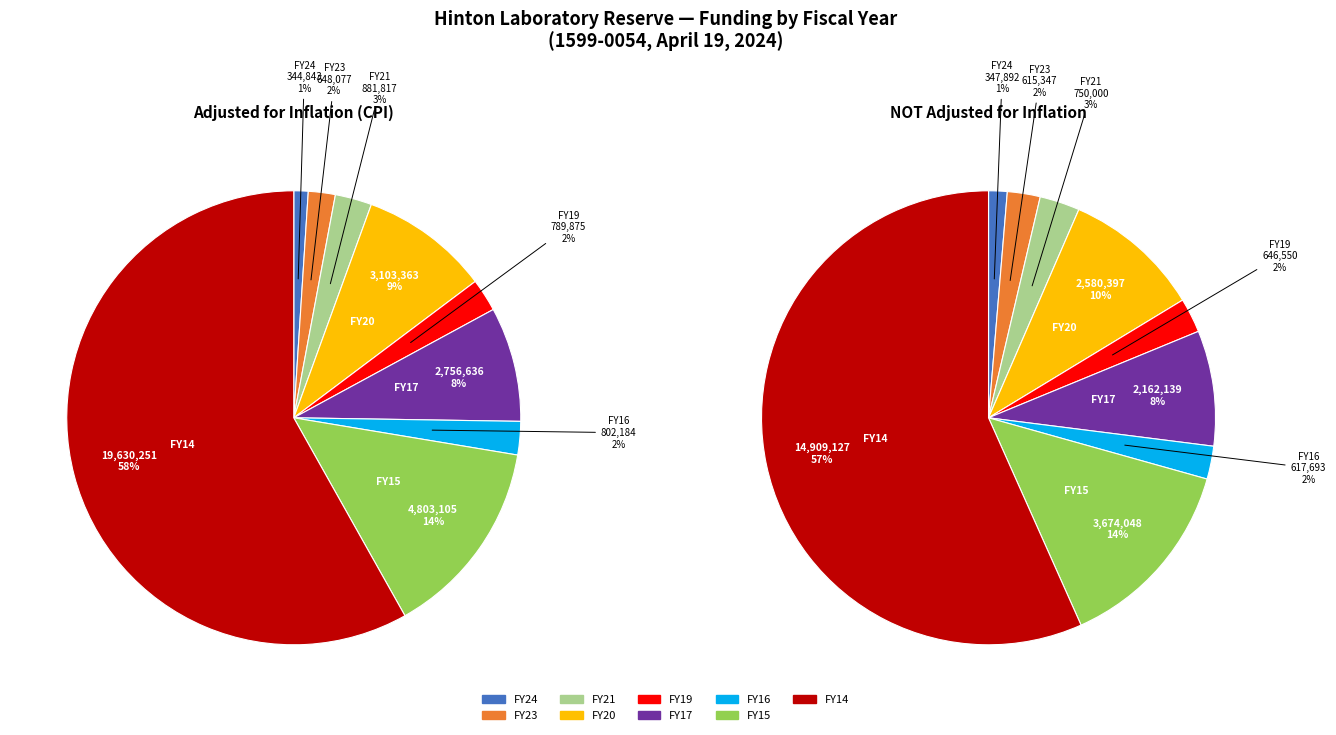

Count the number of slices in the pie.

9